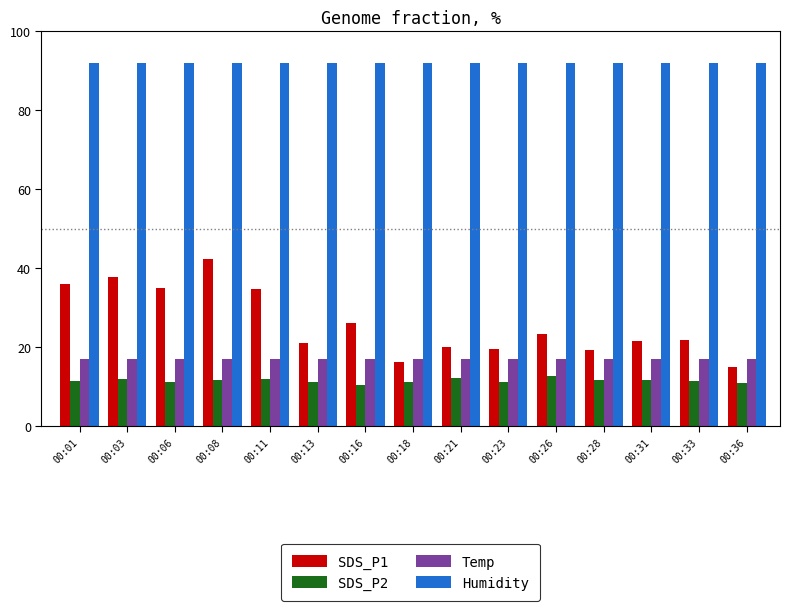

Is it true that SDS_P2 equals 11.4 at 00:33?

True